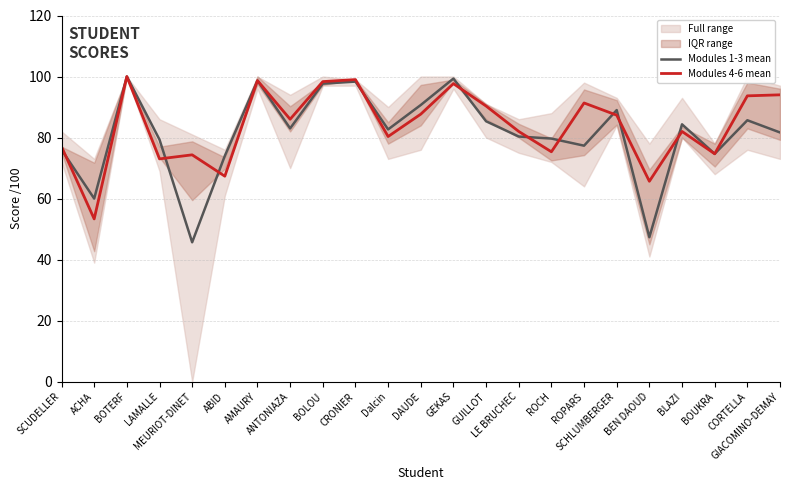

How many lines are shown in the chart?

2